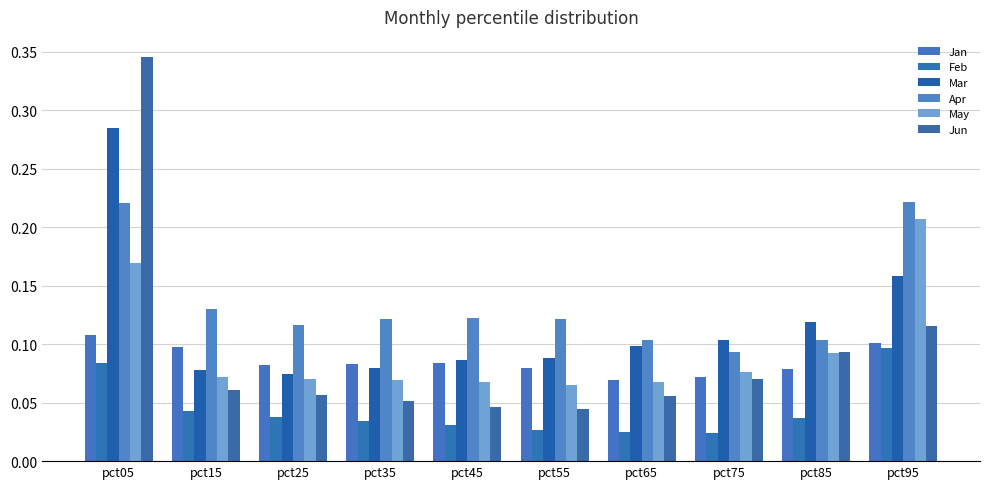

What is the maximum value shown in the chart?

0.3